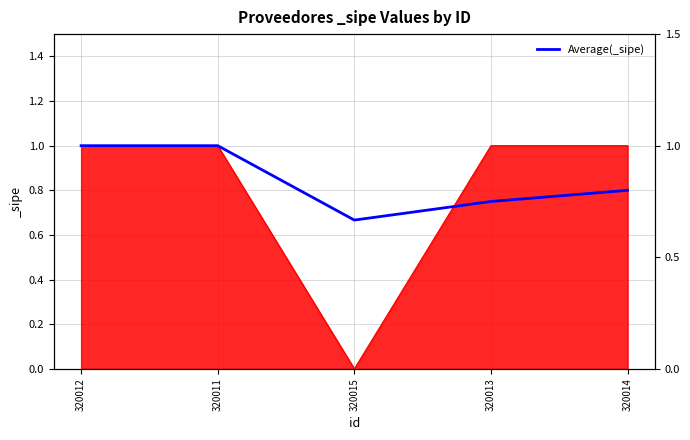

How many interior local valleys (lower than both neighbors) does the data have?

1